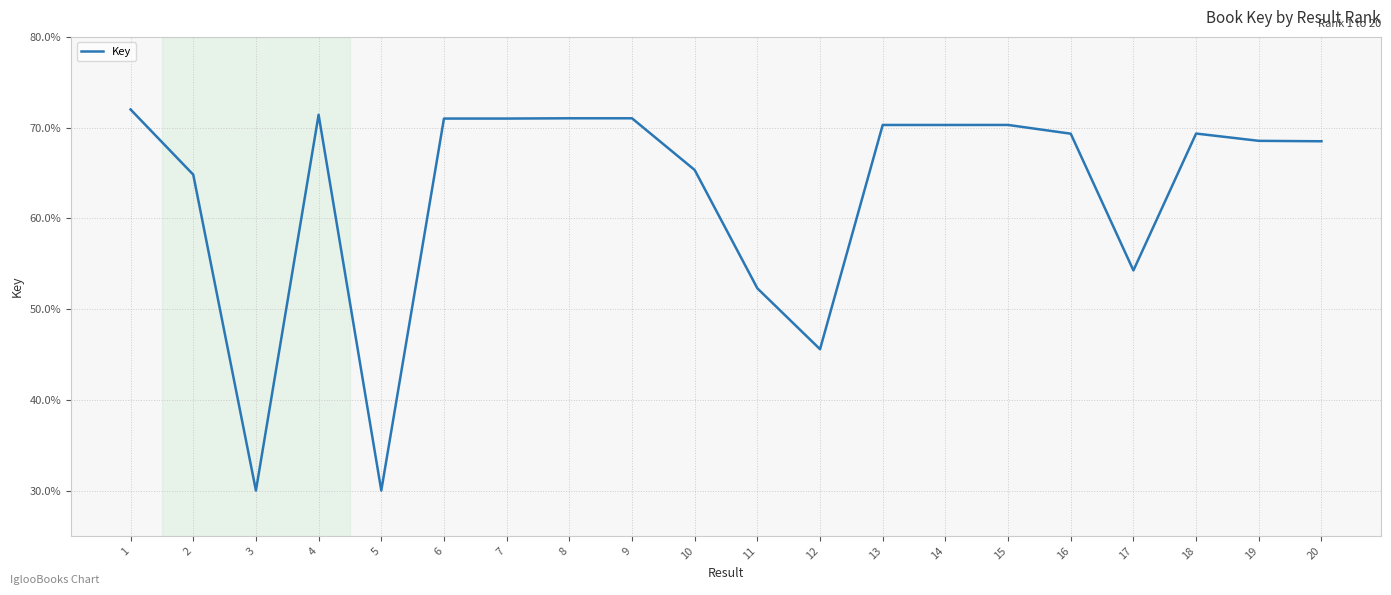

Approximately how many times larger is the value at 3 compared to 4?

0.4